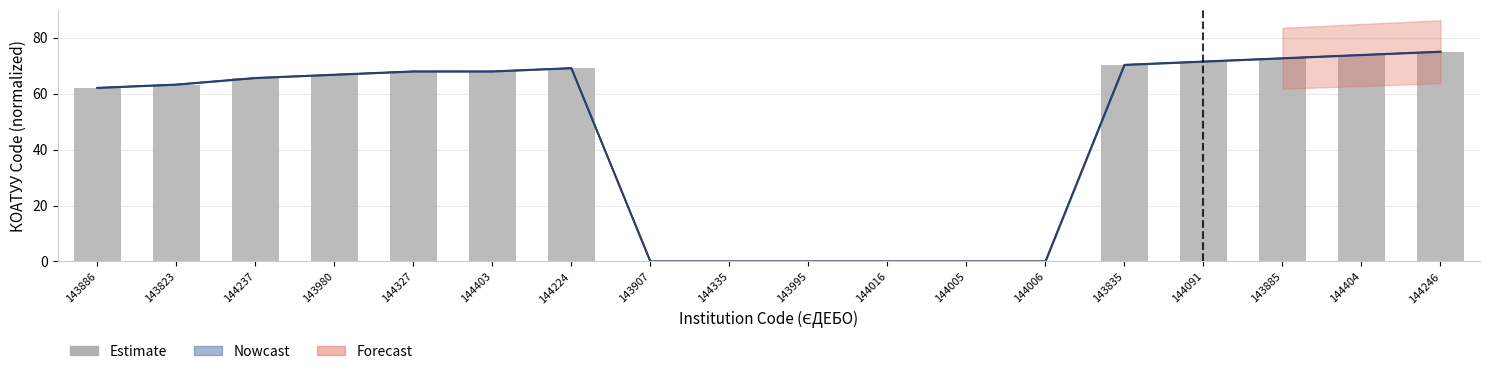

Reading left to right, list all the values displayed in this chart.

62.1	63.2	65.6	66.8	67.9	67.9	69.1	0.0	0.0	0.0	0.0	0.0	0.0	70.3	71.5	72.6	73.8	75.0